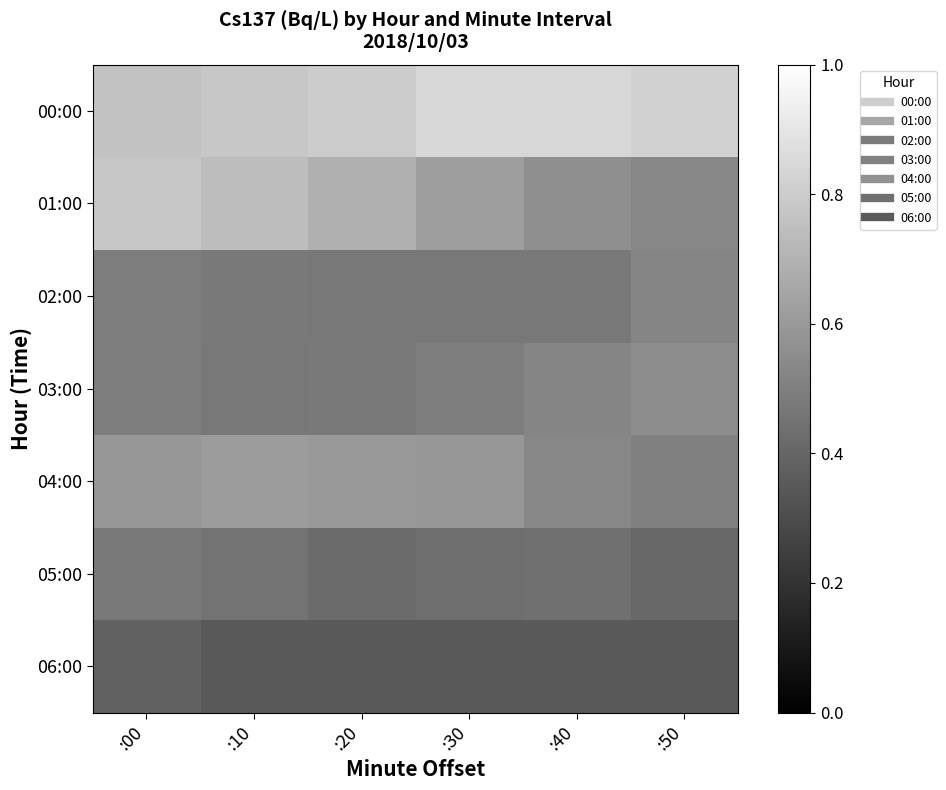

What is the spread (max minus min) of values at :20?

0.5